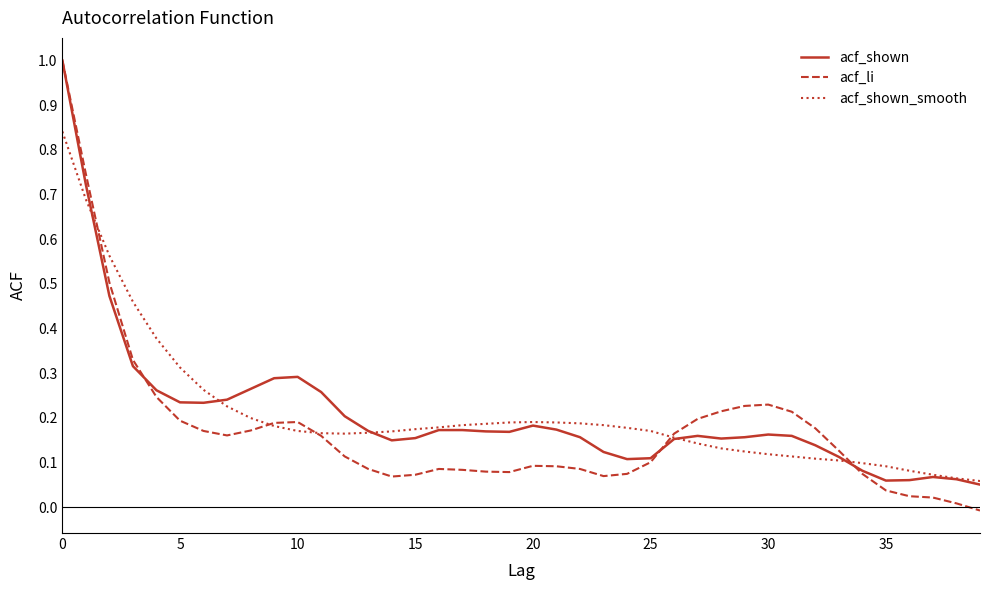

What is the maximum value shown in the chart?

1.0